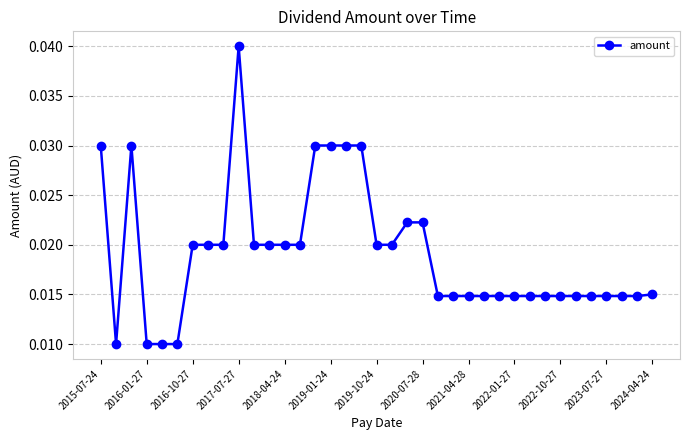

Count the number of categories in the chart.

37